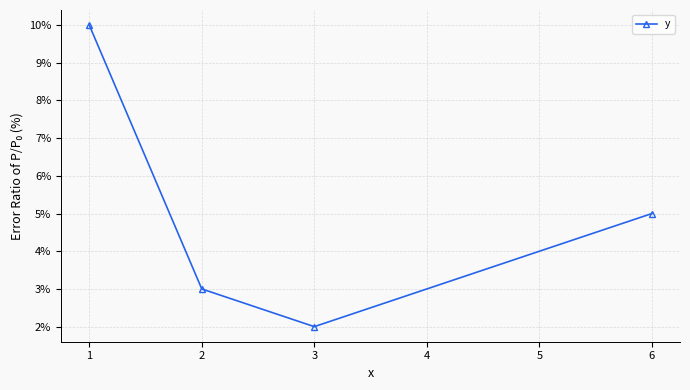

Approximately how many times larger is the value at 1 compared to 2?

3.3